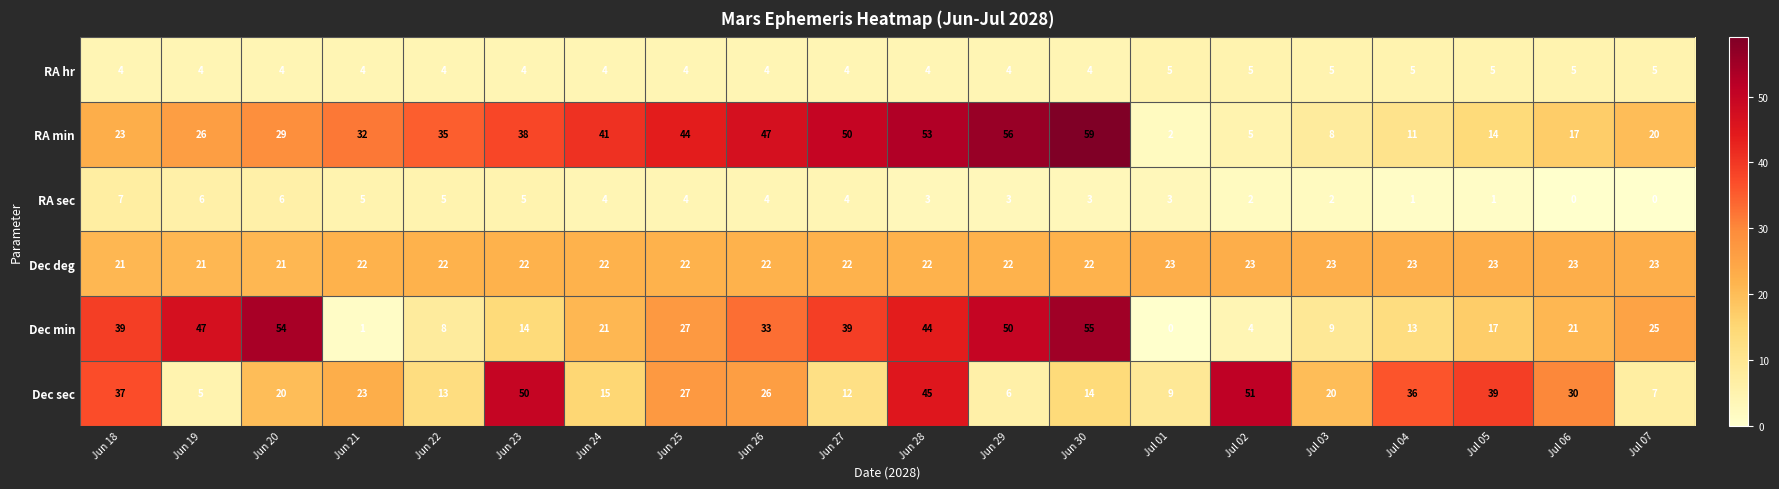

How many RA sec values are between 2 and 5?

13